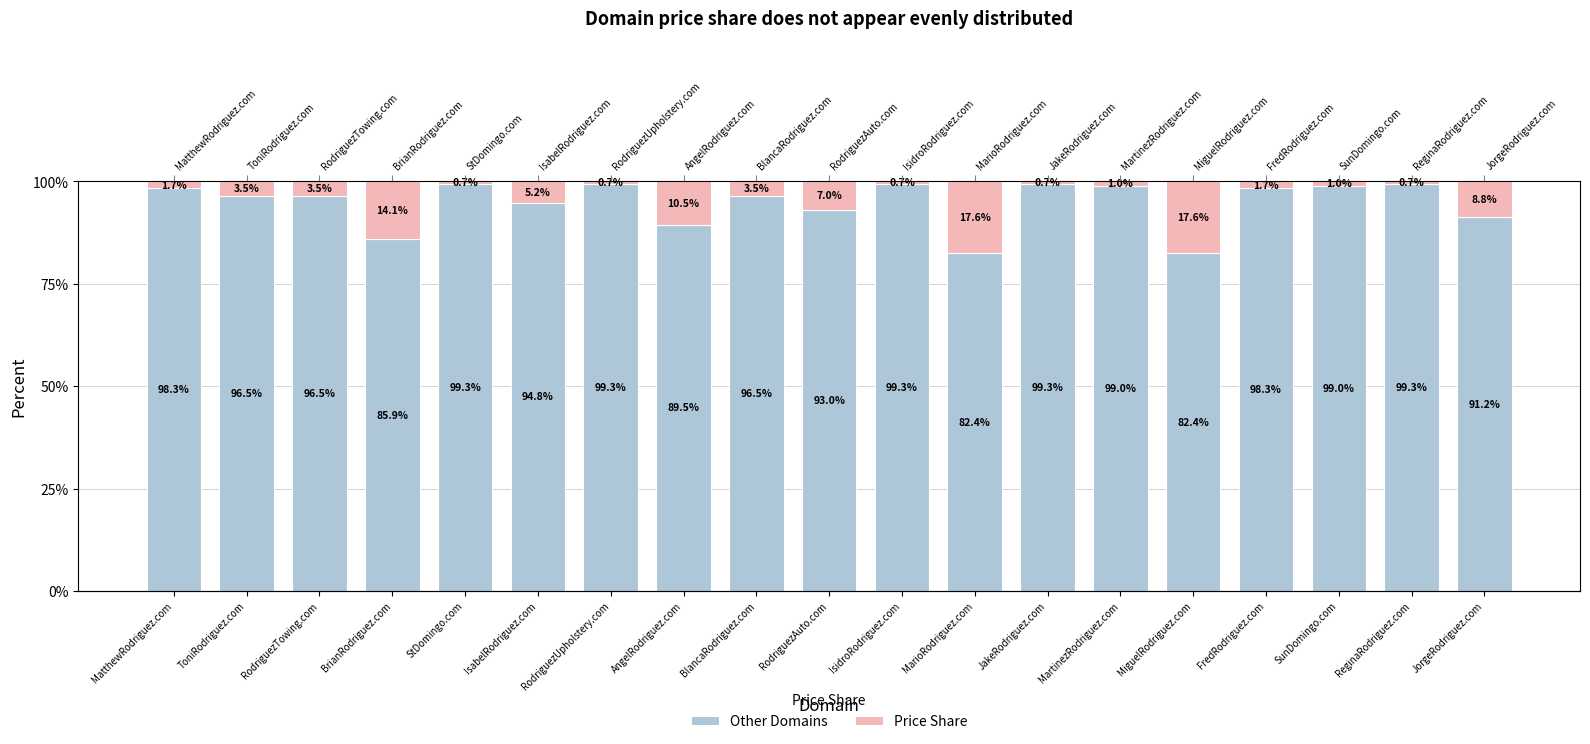

Between RodriguezAuto.com and MarioRodriguez.com, which is larger?

RodriguezAuto.com